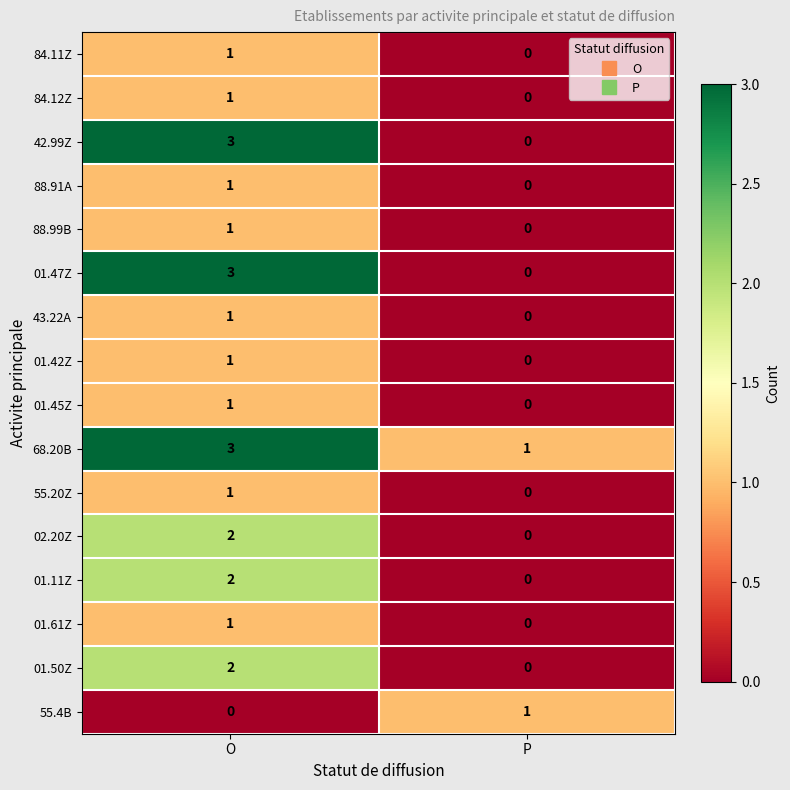

The 01.50Z series shows 0 at P. True or false?

True